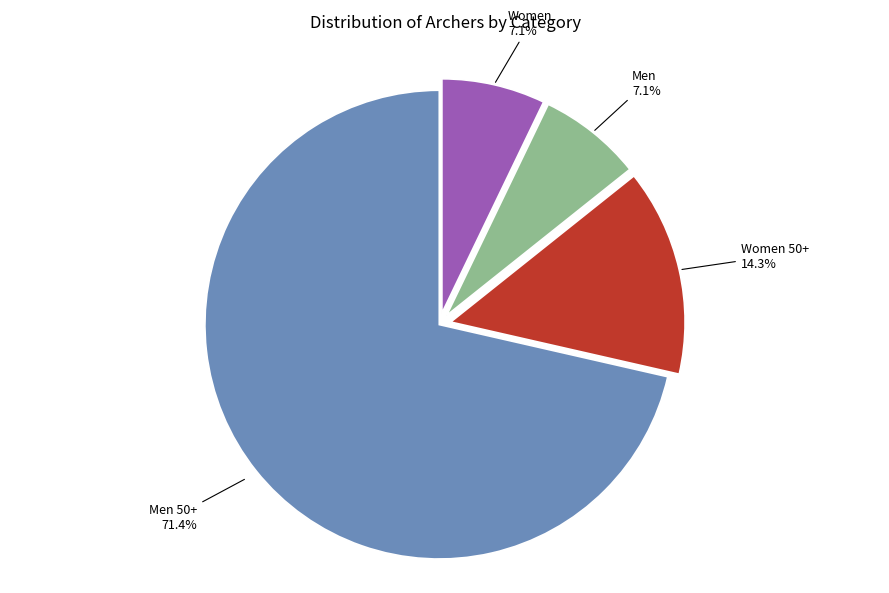

Which category accounts for the majority?

Men 50+